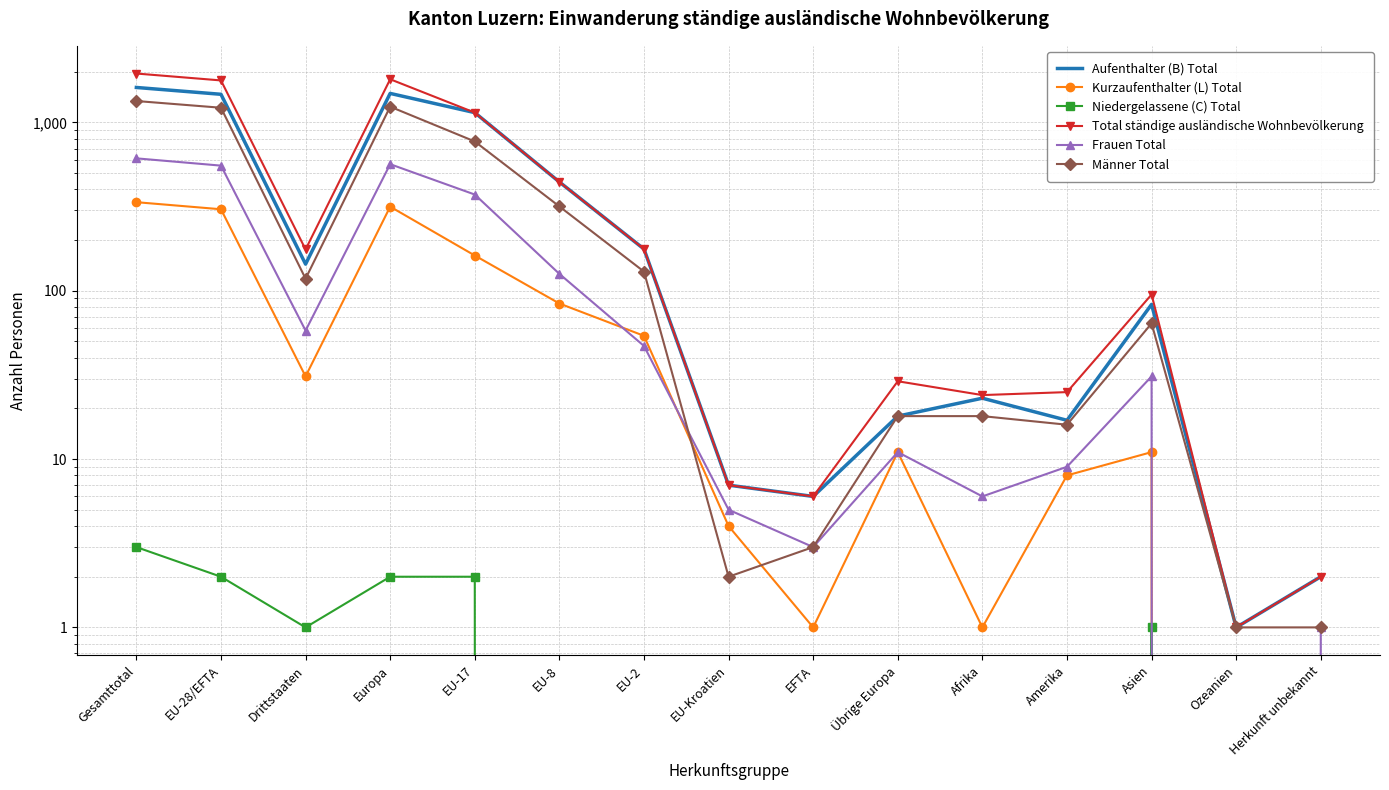

What is the difference between the maximum and minimum values in the Niedergelassene (C) Total series?

3